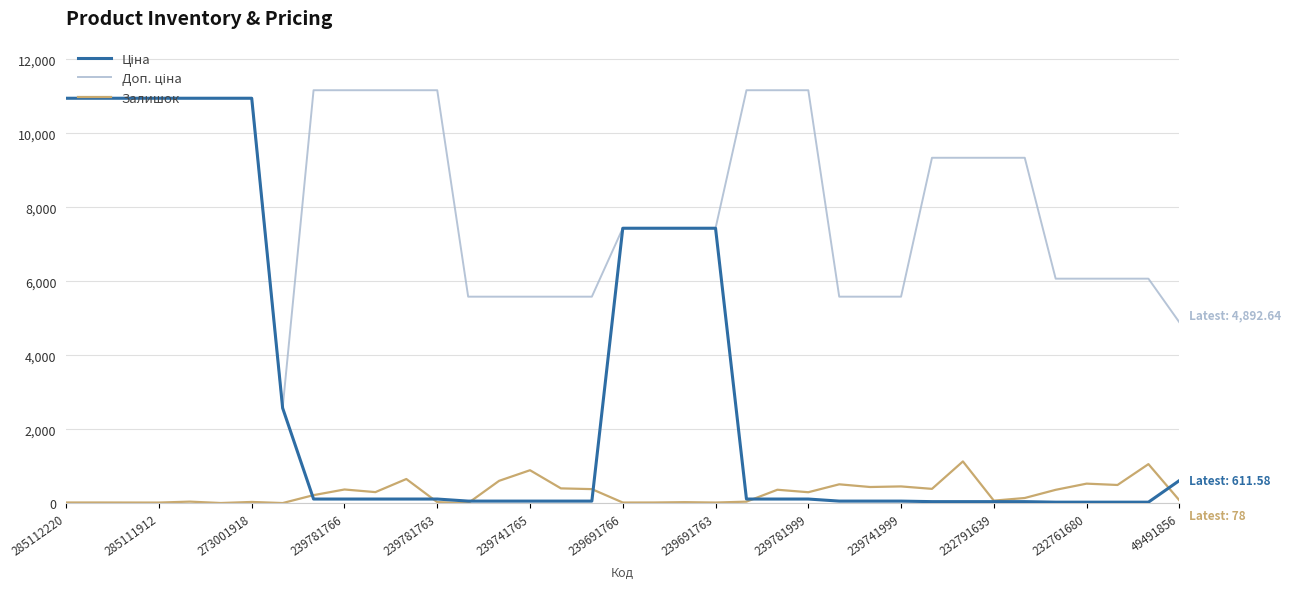

Is this an area chart (filled region under the line)?

No